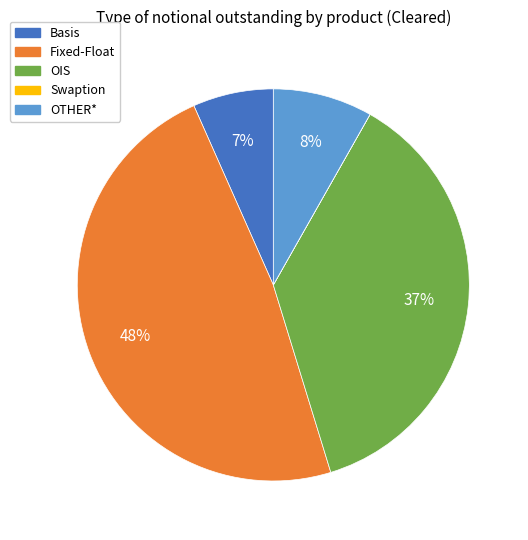

Between Basis and Fixed-Float, which is larger?

Fixed-Float